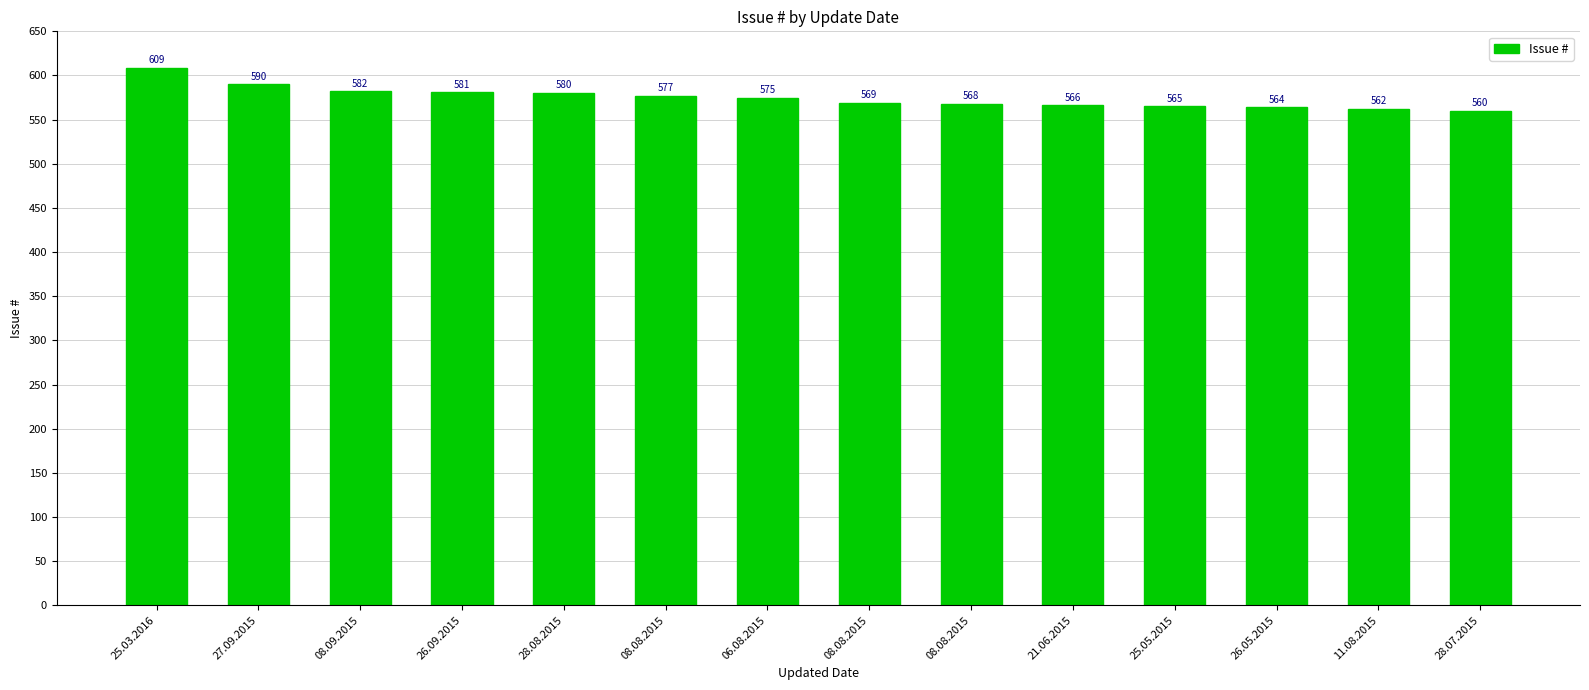

How many values are below 575?

7